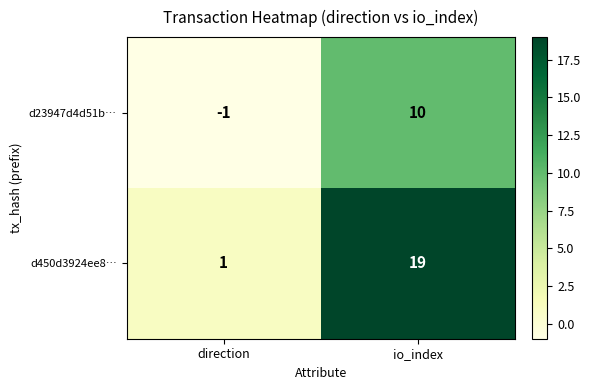

Rank the series by their average value, from highest to lowest.

d450d3924ee8…, d23947d4d51b…